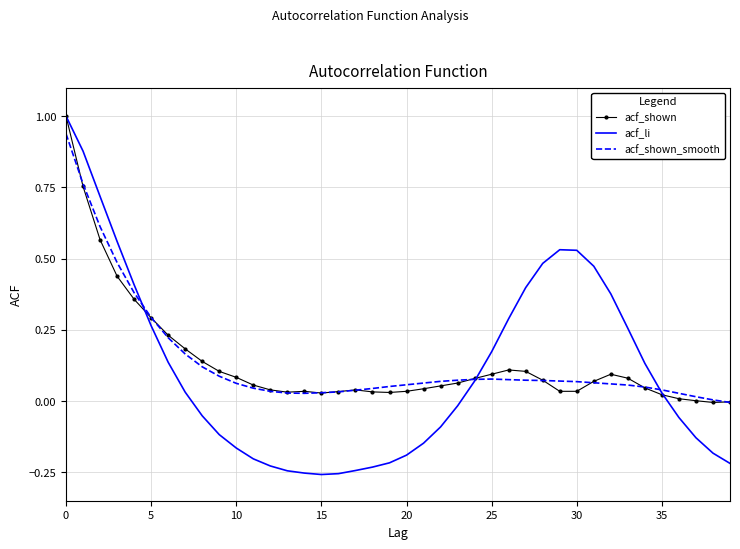

Which series has the largest range (max minus min)?

acf_li